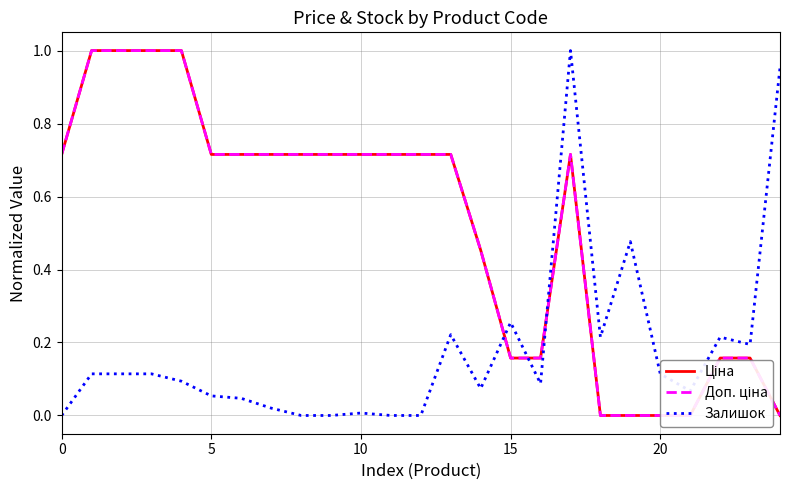

True or false: Ціна has a value of 0.2 at 23.

False